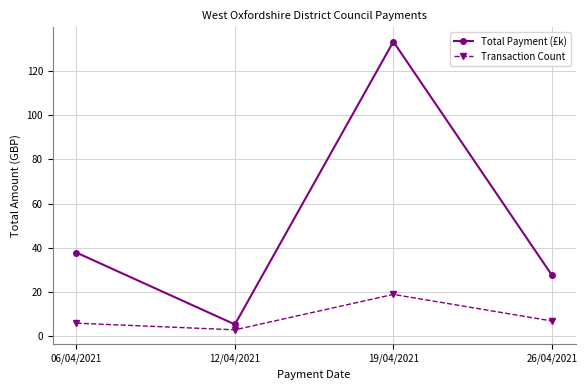

Count the number of data series in this chart.

2